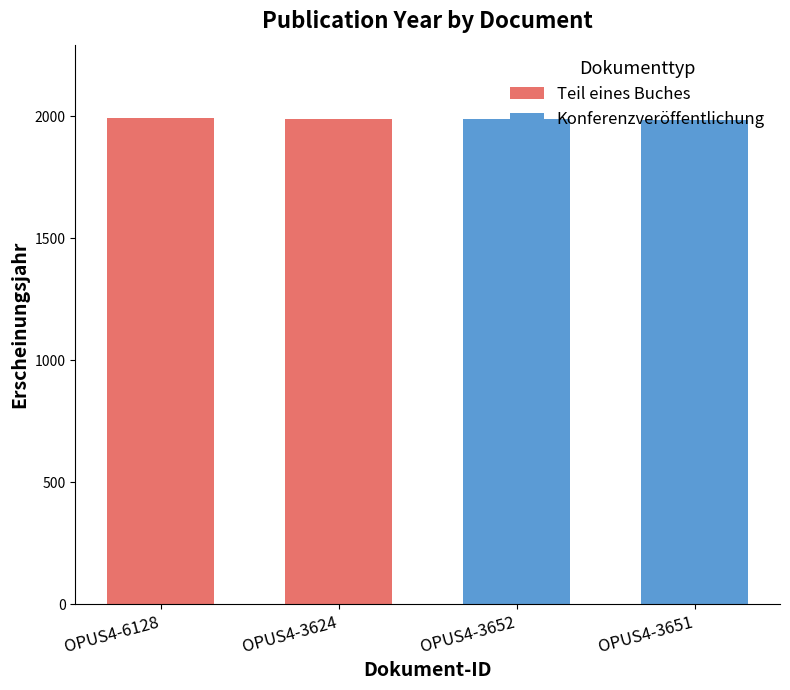

What is the maximum value for Teil eines Buches?

1994